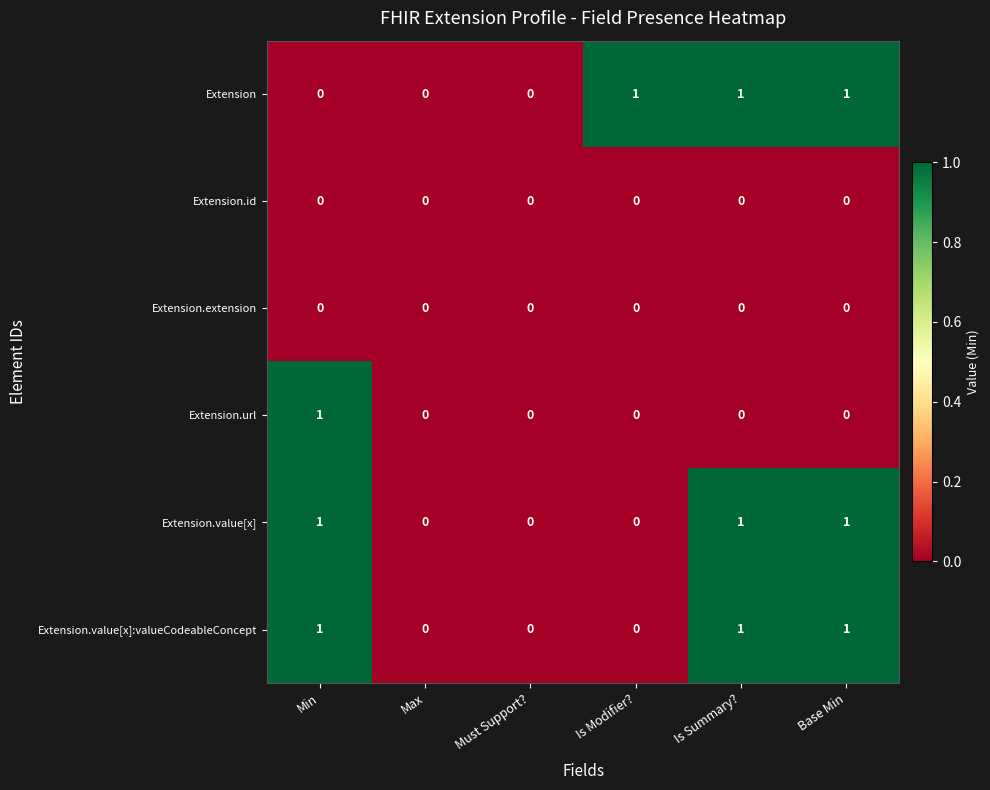

Is the value of Extension.value[x]:valueCodeableConcept at Min greater than the value of Extension.url at Must Support??

Yes